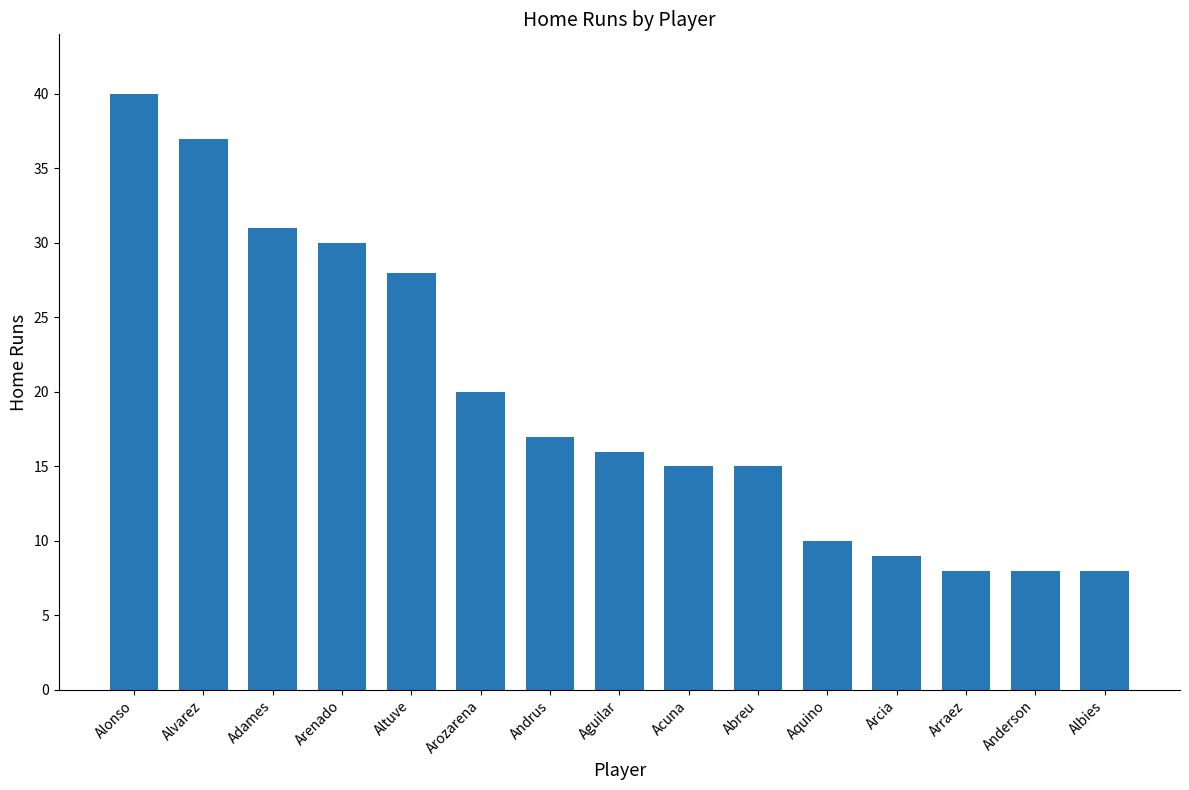

Is it true that the value at Altuve is 28?

True